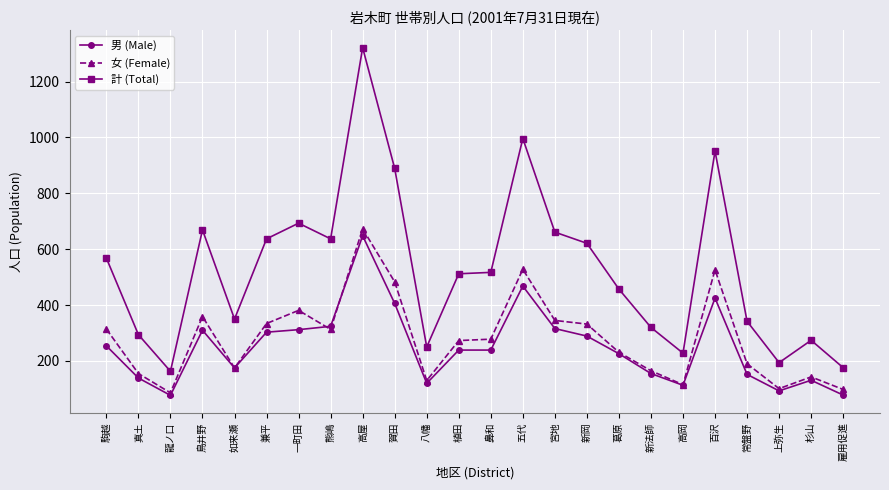

True or false: 男 (Male) and 計 (Total) intersect in this chart.

False